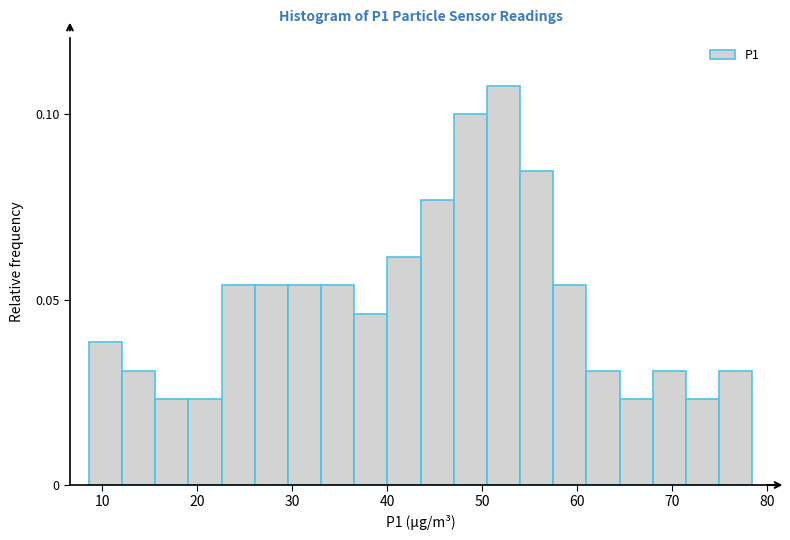

Around what value on the x-axis is the tallest bar? Give the approximate position of its centre, as read against the axis.

52